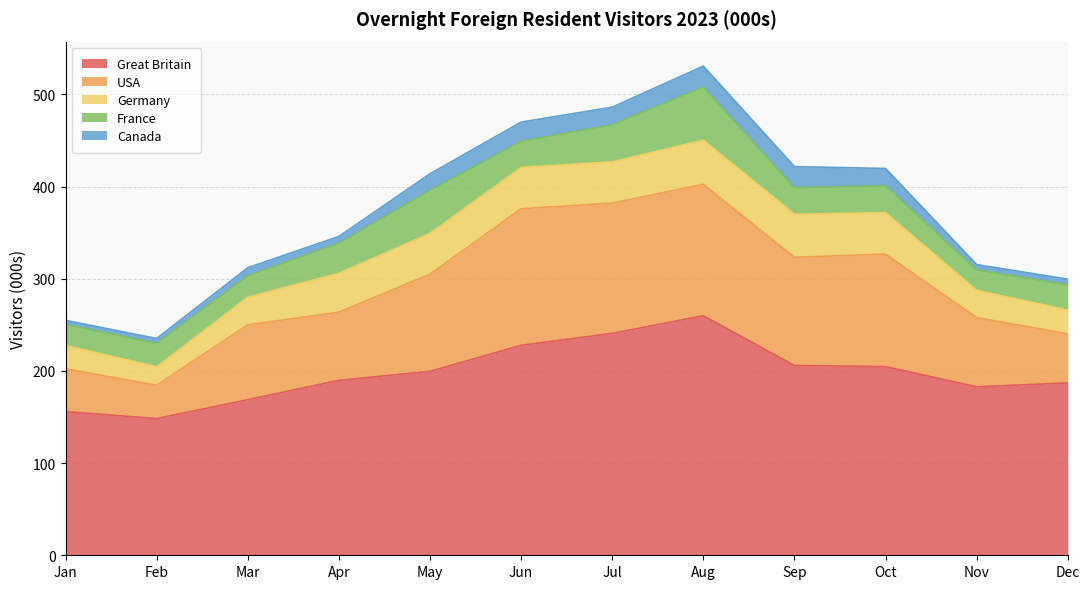

What is the smallest value displayed?

4.5